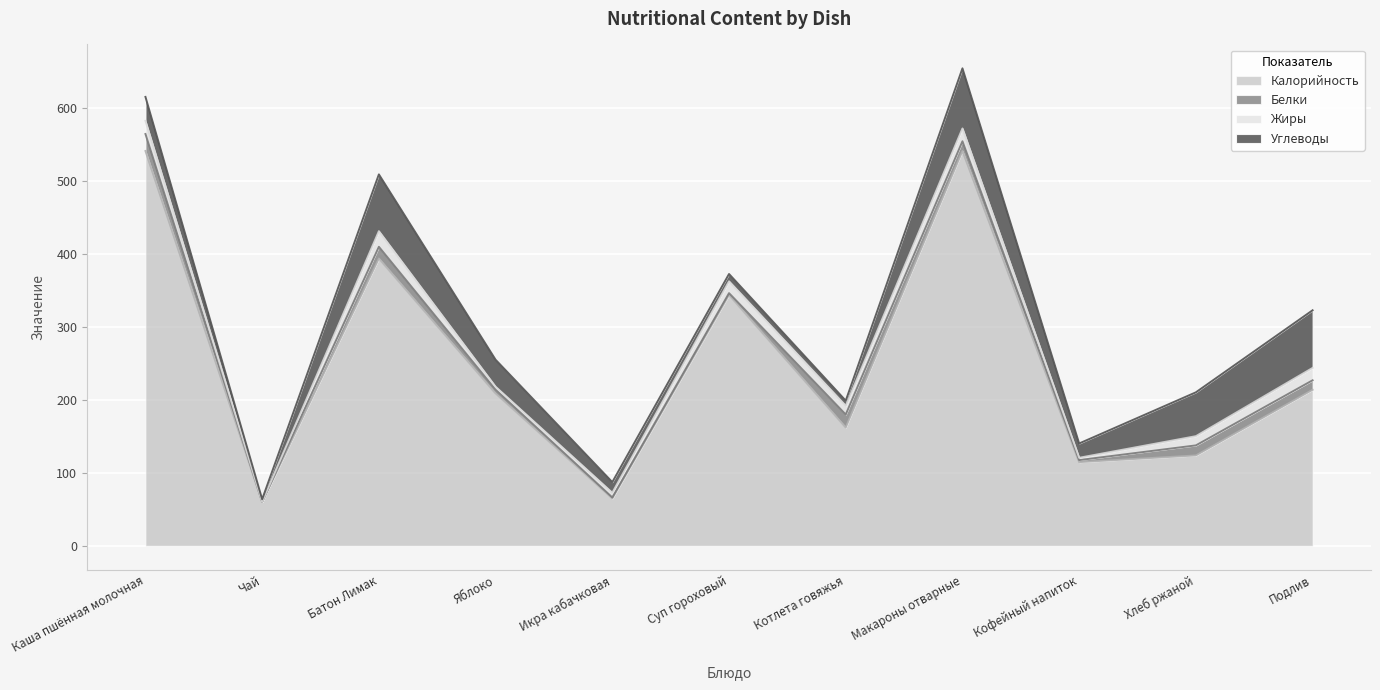

Reading left to right, extract all data points from this chart.

Калорийность: Каша пшённая молочная=541.4	Чай=60.1	Батон Лимак=394.0	Яблоко=209.0	Икра кабачковая=65.0	Суп гороховый=344.0	Котлета говяжья=162.3	Макароны отварные=541.4	Кофейный напиток=114.8	Хлеб ржаной=124.0	Подлив=214.0
Белки: Каша пшённая молочная=23.3	Чай=0.1	Батон Лимак=16.0	Яблоко=5.1	Икра кабачковая=1.4	Суп гороховый=2.5	Котлета говяжья=17.8	Макароны отварные=13.3	Кофейный напиток=2.8	Хлеб ржаной=13.8	Подлив=13.0
Жиры: Каша пшённая молочная=18.0	Чай=0.0	Батон Лимак=21.5	Яблоко=4.1	Икра кабачковая=6.4	Суп гороховый=16.2	Котлета говяжья=12.0	Макароны отварные=17.6	Кофейный напиток=3.2	Хлеб ржаной=12.6	Подлив=17.0
Углеводы: Каша пшённая молочная=32.9	Чай=3.6	Батон Лимак=77.8	Яблоко=37.0	Икра кабачковая=14.6	Суп гороховый=10.0	Котлета говяжья=7.0	Макароны отварные=82.4	Кофейный напиток=19.6	Хлеб ржаной=60.1	Подлив=79.0